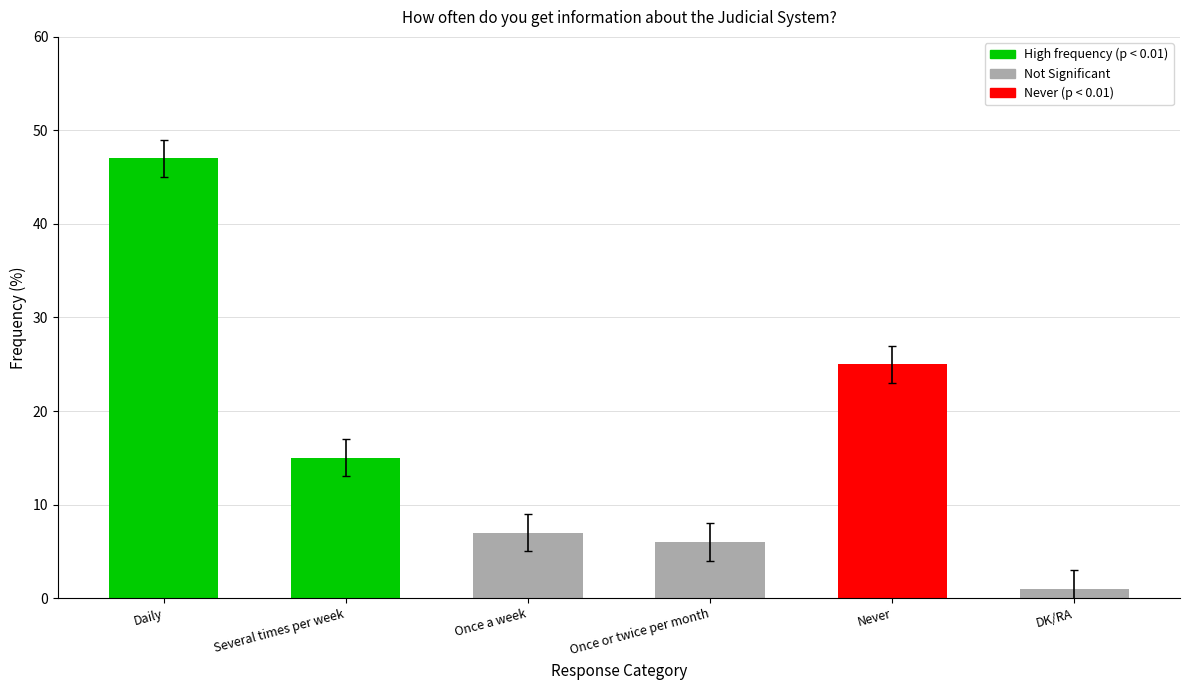

At which label does the data first exceed 15?

Daily